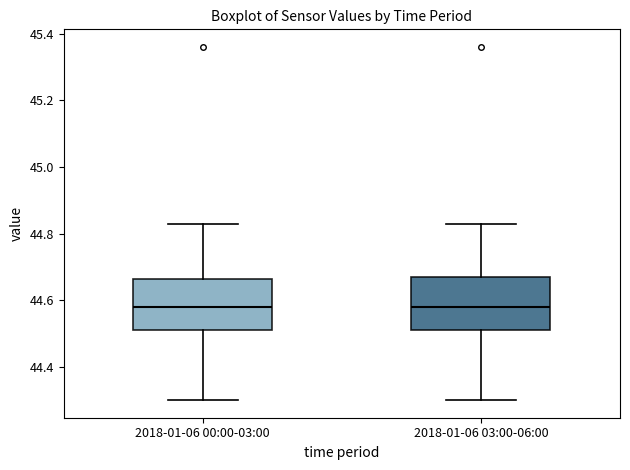

Reading left to right, read every box against the y-axis: the position of its median line, the range the box covers, and the ends of its whiskers. The values are not printed on the chart, so give them approximately, as read against the axis.

2018-01-06 00:00-03:00: median 44.58, box 44.52 to 44.66, whiskers 44.30 to 44.84
2018-01-06 03:00-06:00: median 44.58, box 44.52 to 44.68, whiskers 44.30 to 44.84